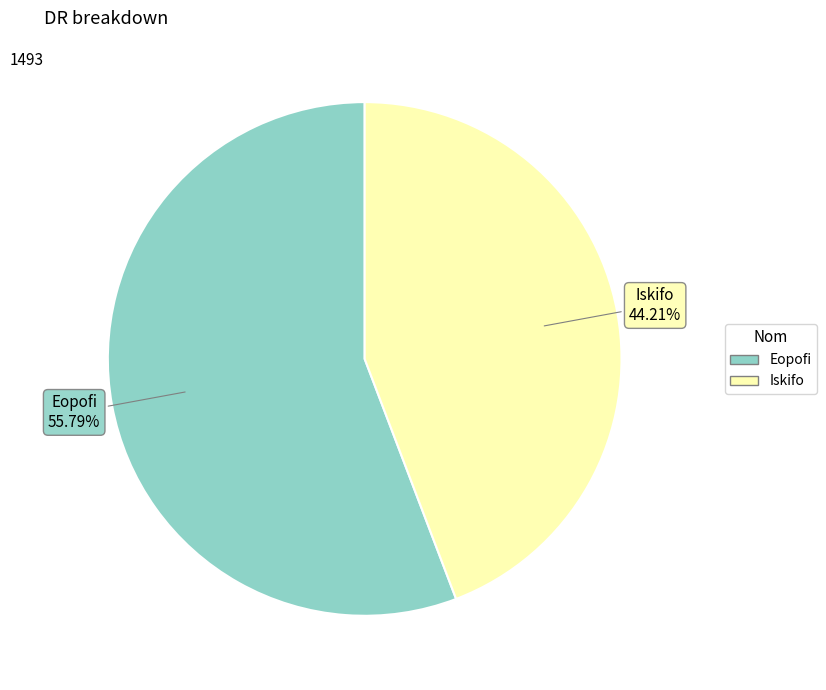

Which slice is the largest?

Eopofi